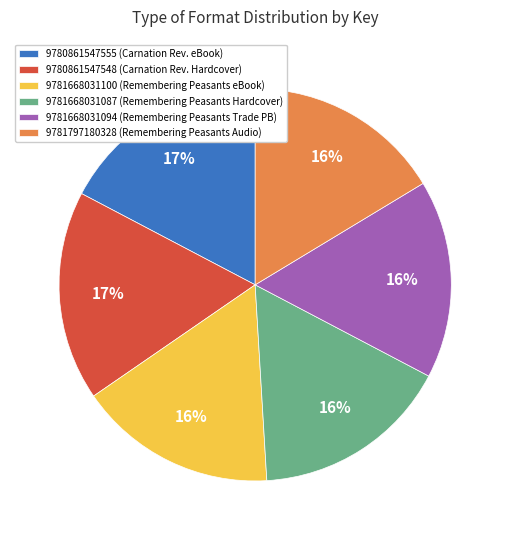

How many slices are in this pie chart?

6